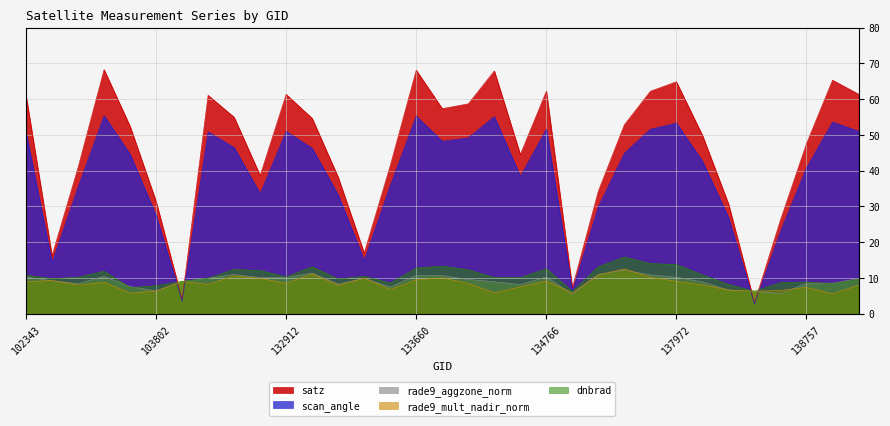

Which series has the largest total across all categories?

satz